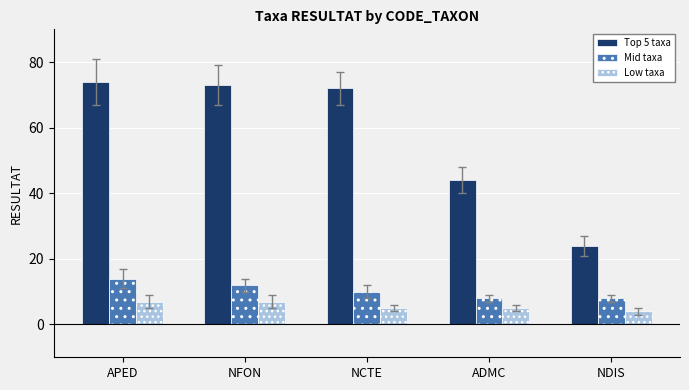

What is the minimum value shown in the chart?

4